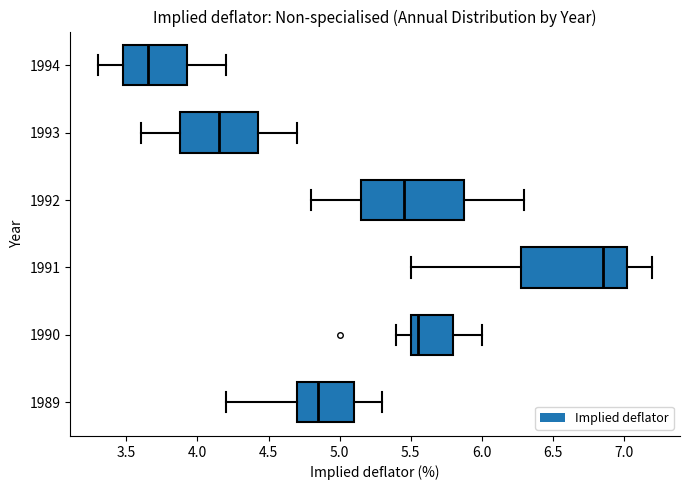

Reading bottom to top, transcribe this box plot: for each box, give where its median line is, the range the box spans, and where its two whiskers end, as read against the x-axis. The values are not printed on the chart, so give them approximately, as read against the axis.

1989: median 4.85, box 4.70 to 5.10, whiskers 4.20 to 5.30
1990: median 5.55, box 5.50 to 5.80, whiskers 5.40 to 6.00
1991: median 6.85, box 6.30 to 7.05, whiskers 5.50 to 7.20
1992: median 5.45, box 5.15 to 5.90, whiskers 4.80 to 6.30
1993: median 4.15, box 3.90 to 4.45, whiskers 3.60 to 4.70
1994: median 3.65, box 3.50 to 3.95, whiskers 3.30 to 4.20